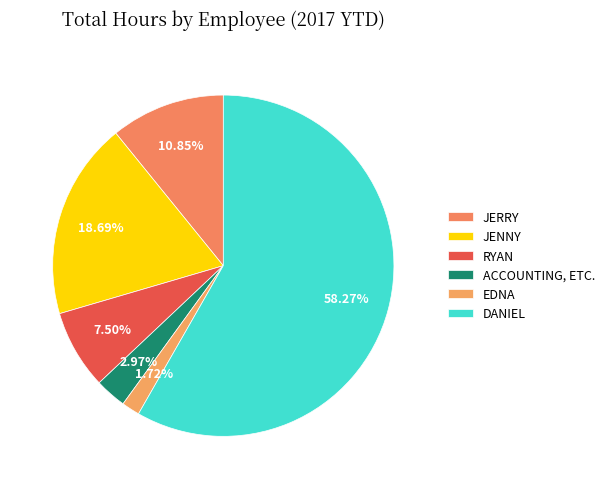

How many segments does this pie chart have?

6